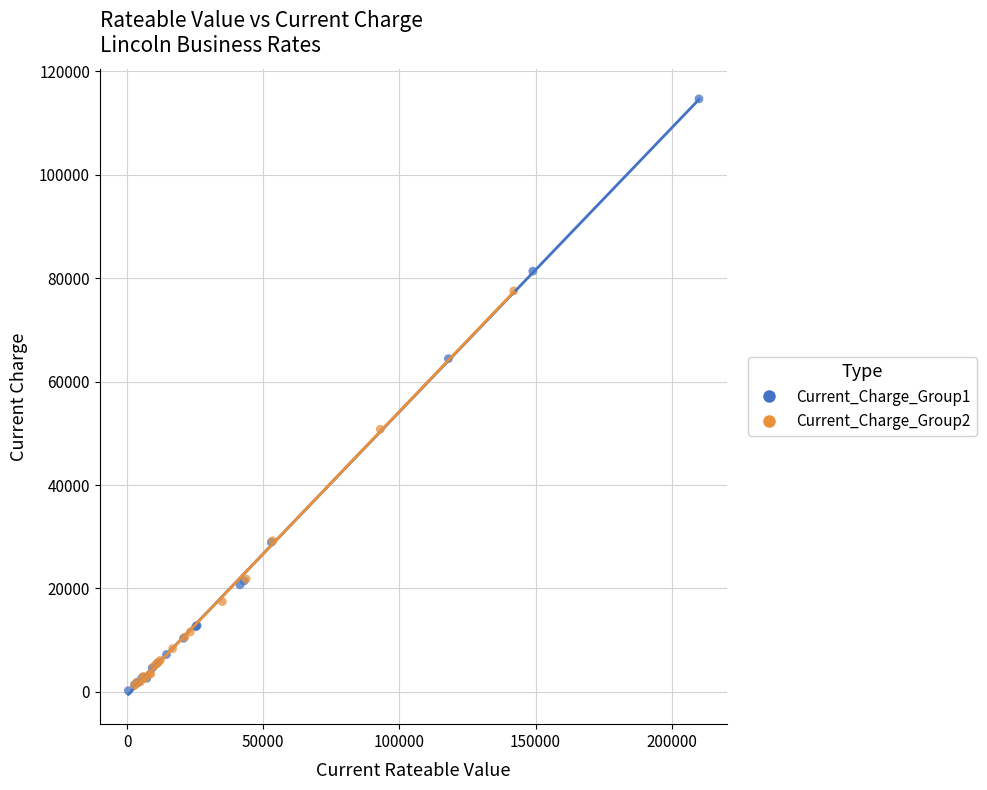

Which series has the largest Y range (max minus min)?

Current_Charge_Group1